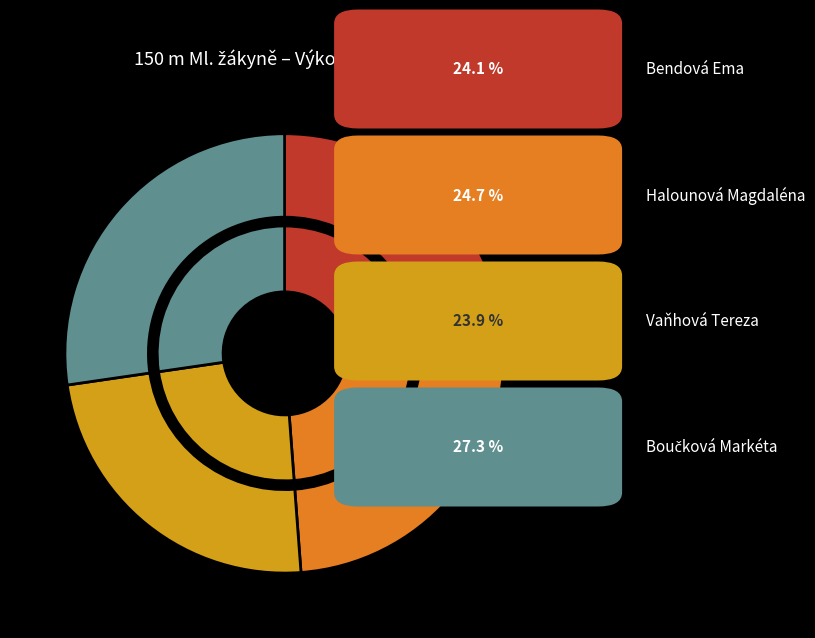

How many slices are in this pie chart?

4